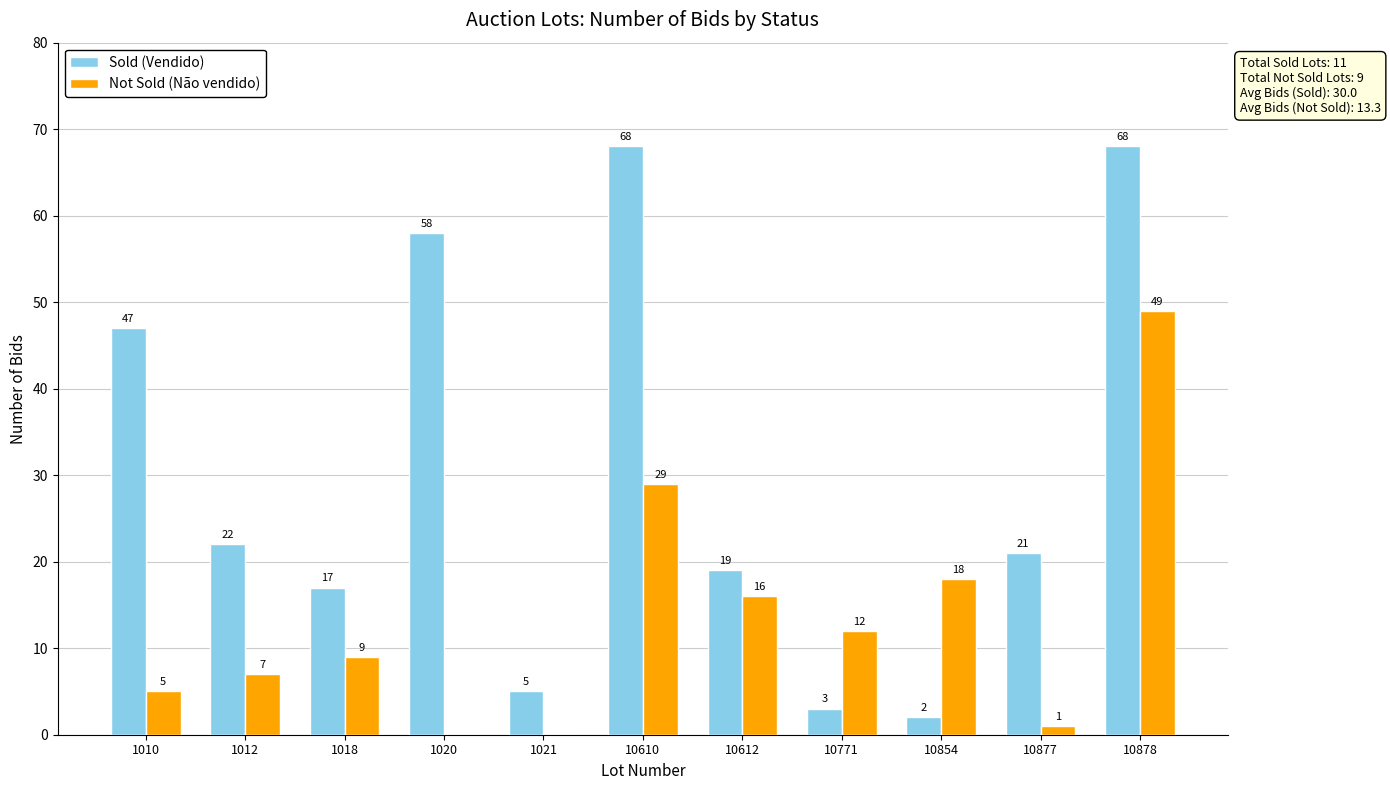

What is the sum of all Sold (Vendido) values?

330